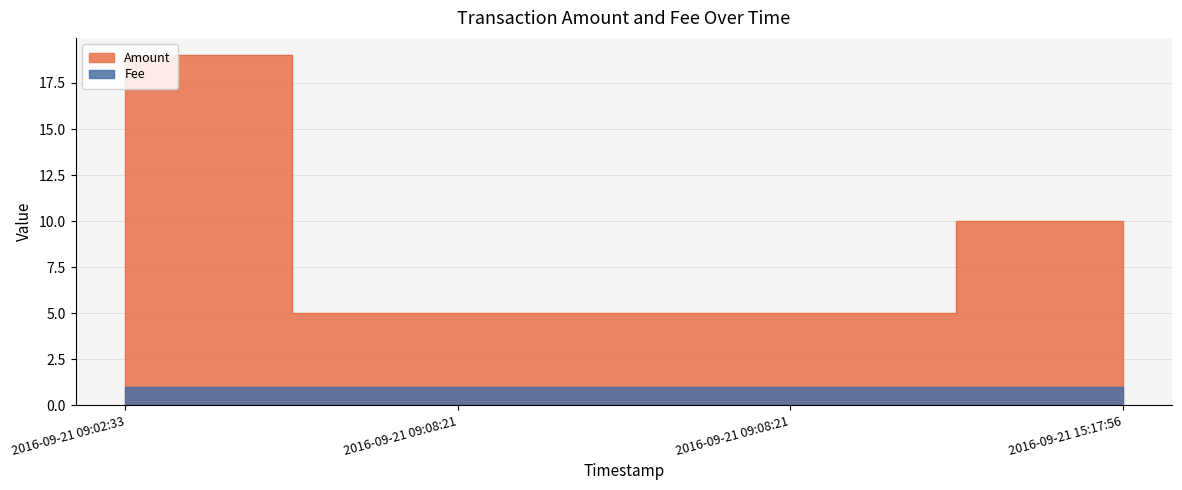

Reading left to right, transcribe all the data shown in this chart.

2016-09-21 09:02:33=19	2016-09-21 09:08:21=5	2016-09-21 09:08:21=5	2016-09-21 15:17:56=10